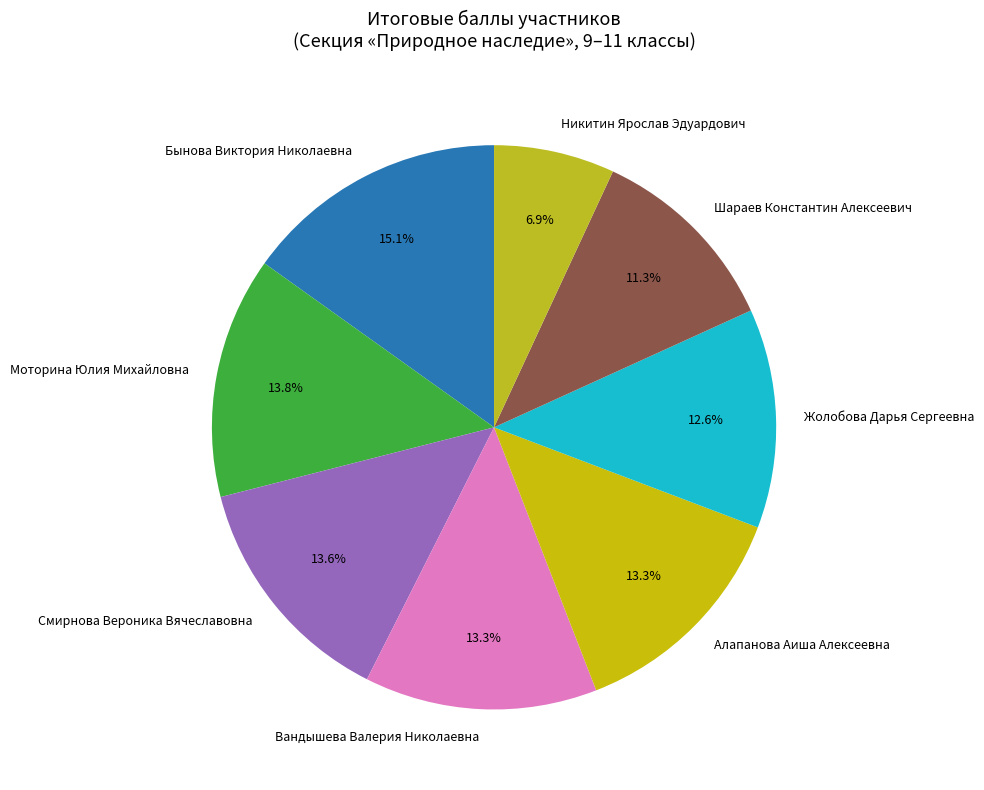

Does Алапанова Аиша Алексеевна represent more than half of the total?

No